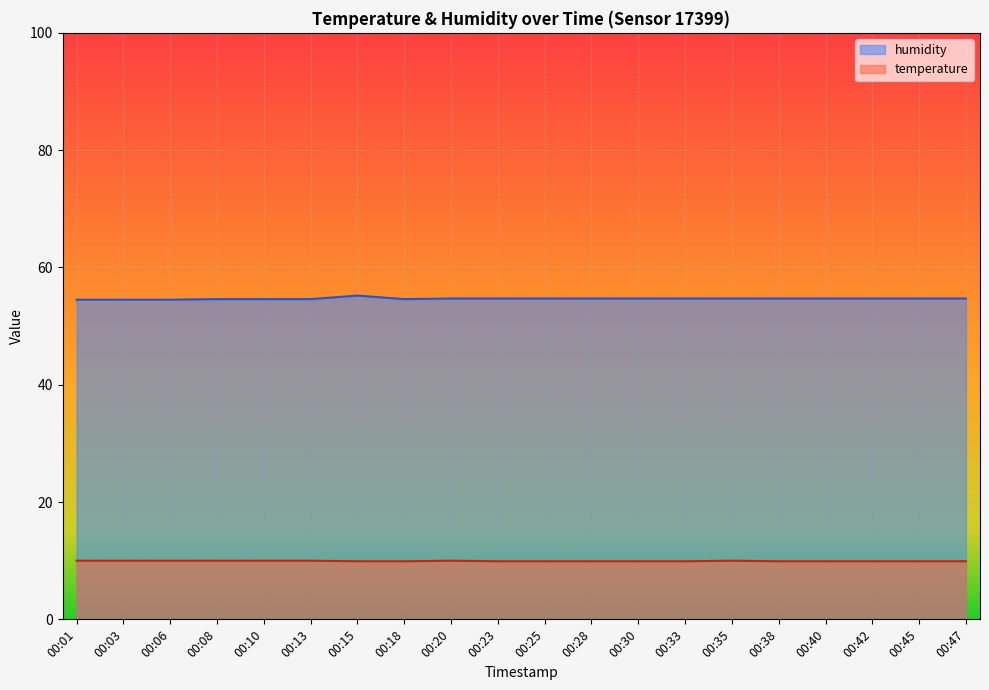

Which category has the highest value in the humidity series?

00:15